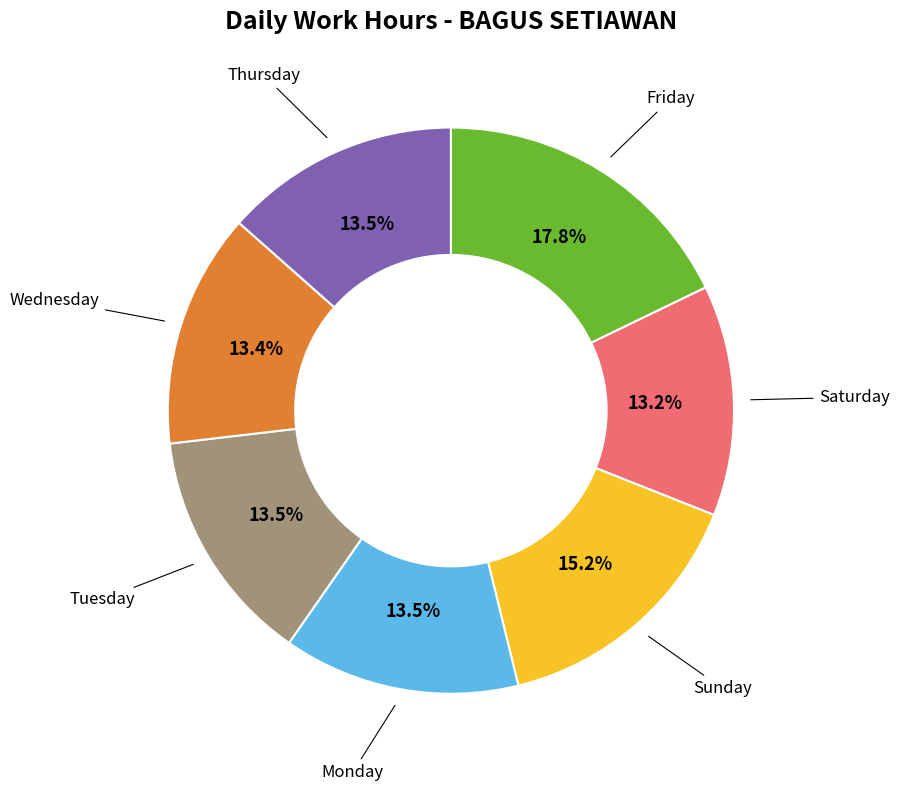

Is there a majority slice in this chart?

No